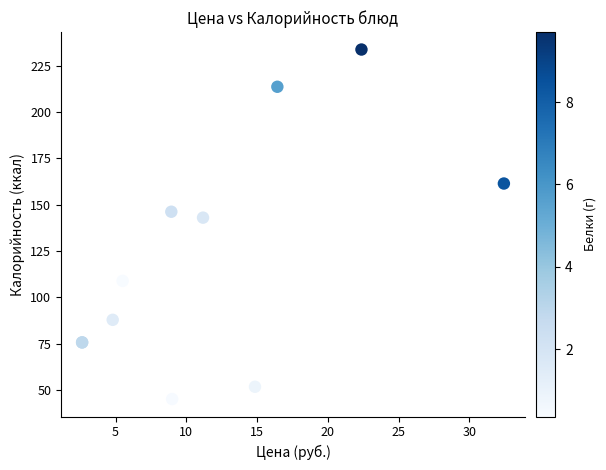

What Y value in the scatter plot is closest to 139?

143.0